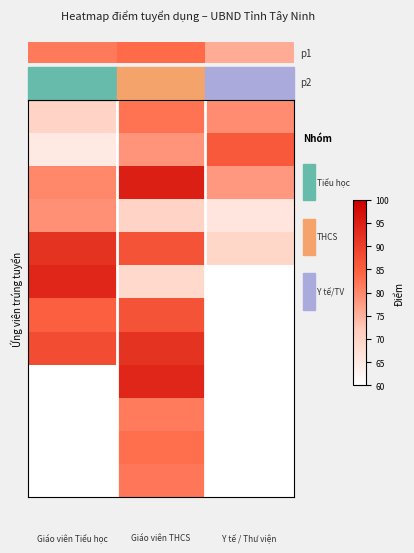

Count the number of data series in this chart.

12